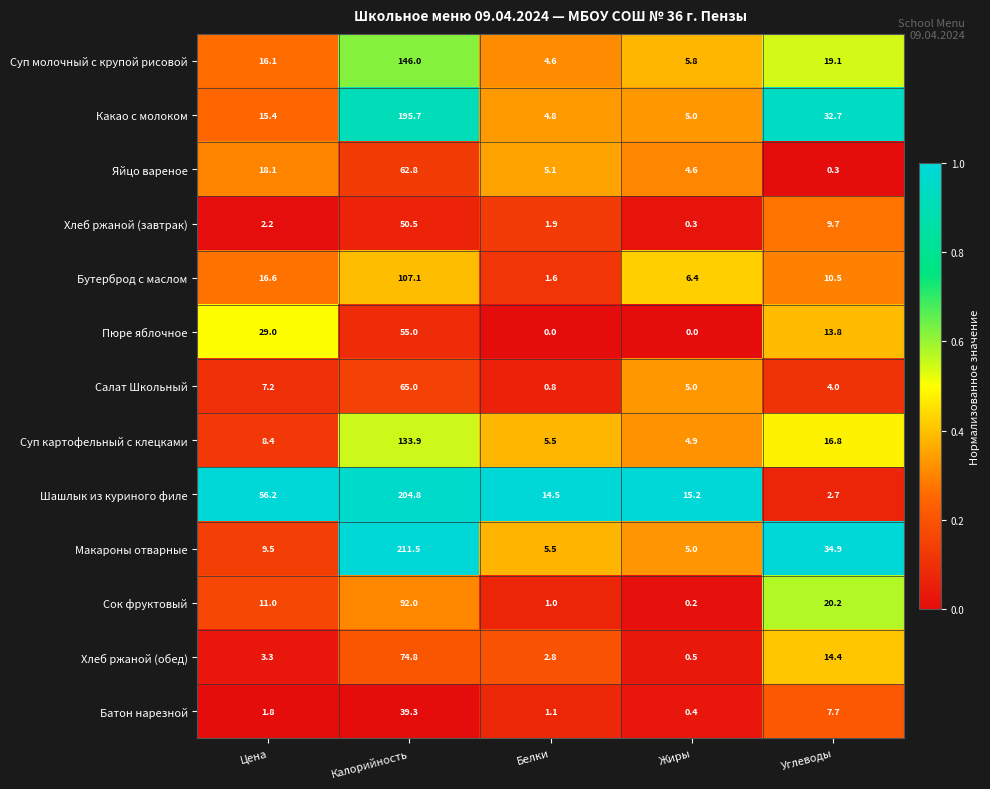

At how many categories does at least one series exceed 0?

5